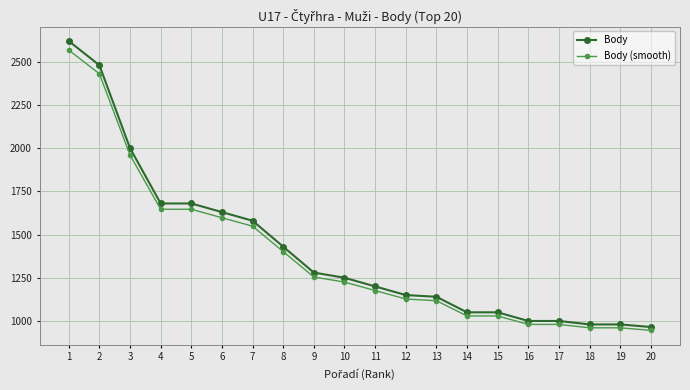

What is the smallest value displayed?

945.7